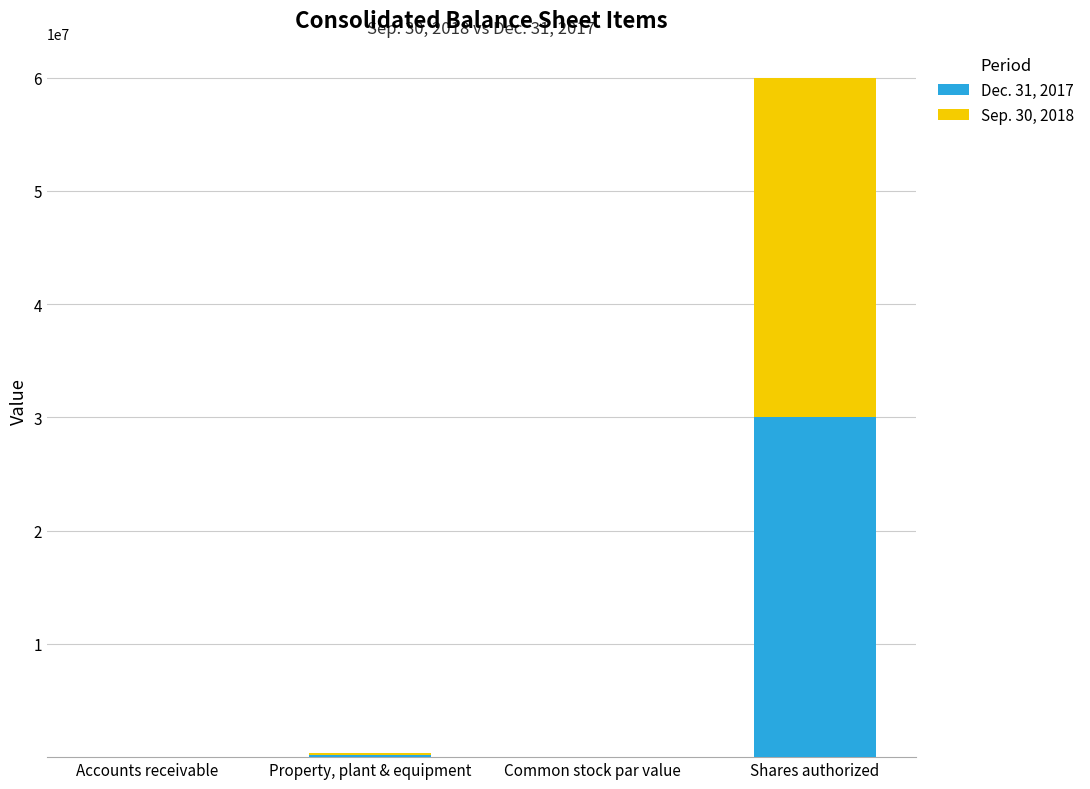

Read the Dec. 31, 2017 value at Shares authorized, to the nearest 10.

30000000